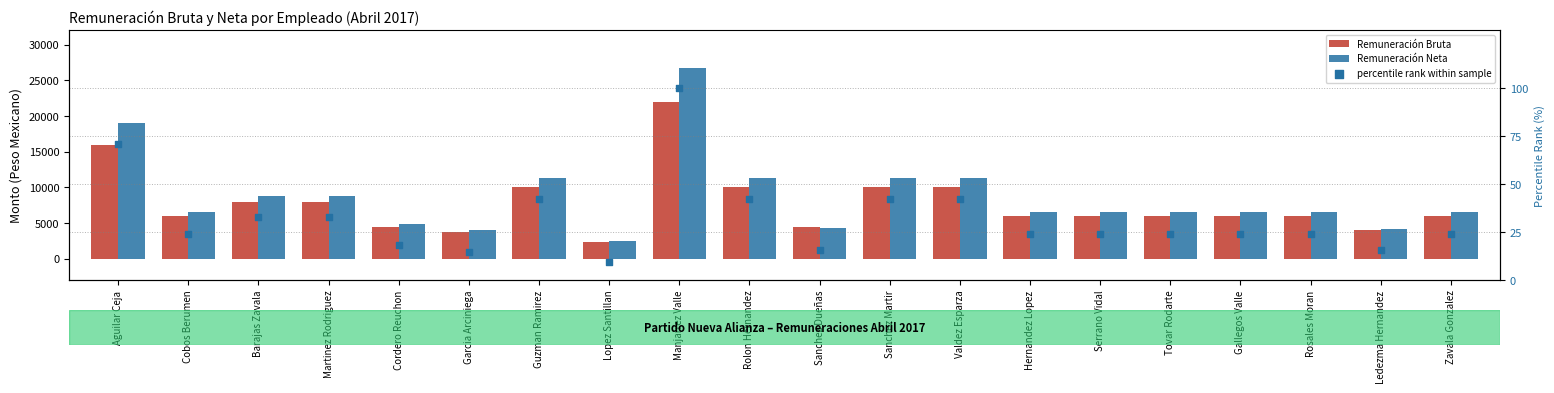

Which series reaches the minimum Y coordinate?

percentile rank within sample